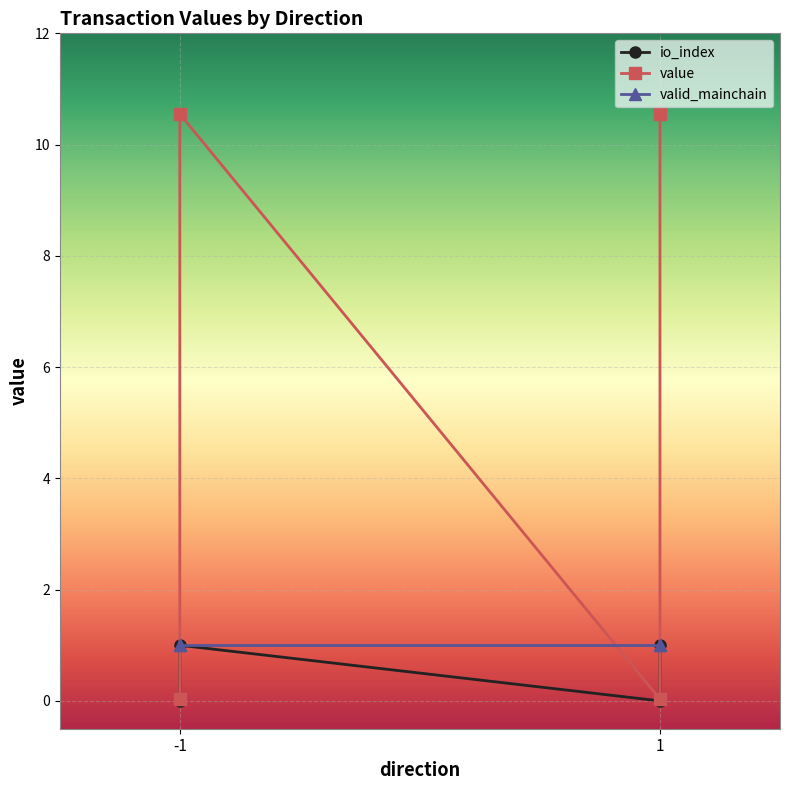

True or false: io_index has more than 0 interior local peaks.

True